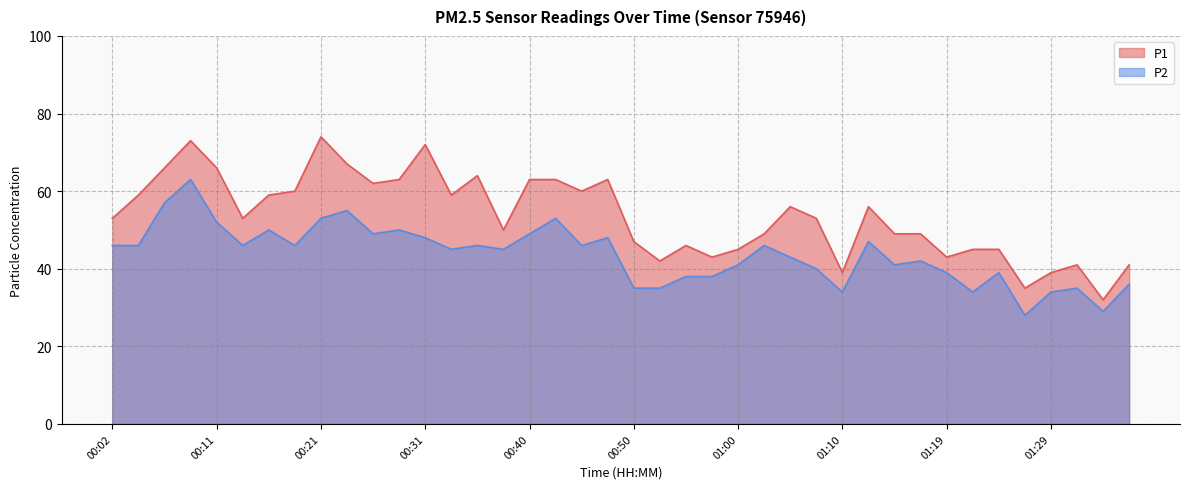

Rank the series by their maximum value, from highest to lowest.

P1, P2